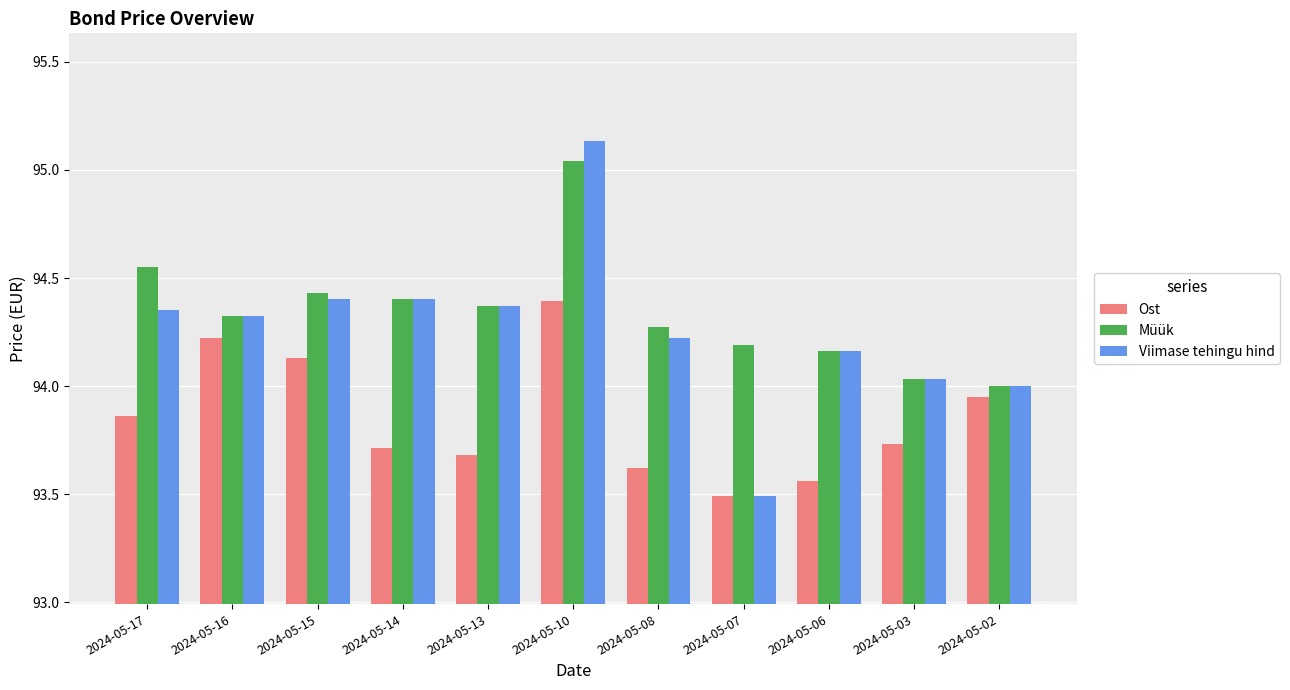

What is the total value across all series at 2024-05-07?

281.2